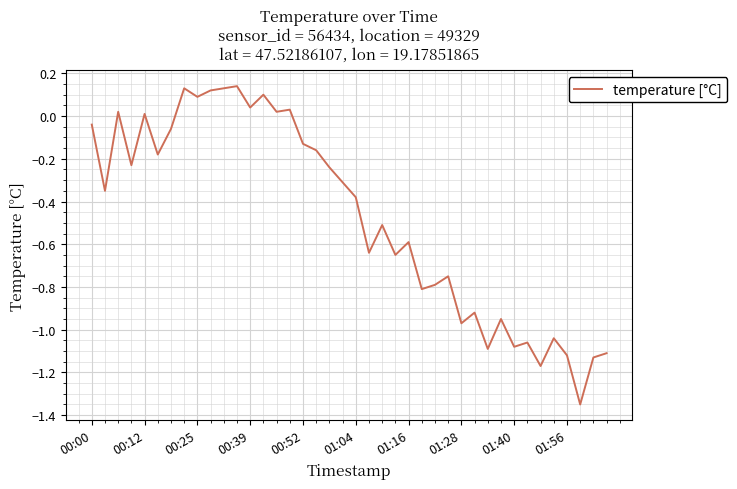

Reading left to right, list all the values displayed in this chart.

-0.0	-0.3	0.0	-0.2	0.0	-0.2	-0.1	0.1	0.1	0.1	0.1	0.1	0.0	0.1	0.0	0.0	-0.1	-0.2	-0.2	-0.3	-0.4	-0.6	-0.5	-0.7	-0.6	-0.8	-0.8	-0.8	-1.0	-0.9	-1.1	-0.9	-1.1	-1.1	-1.2	-1.0	-1.1	-1.4	-1.1	-1.1